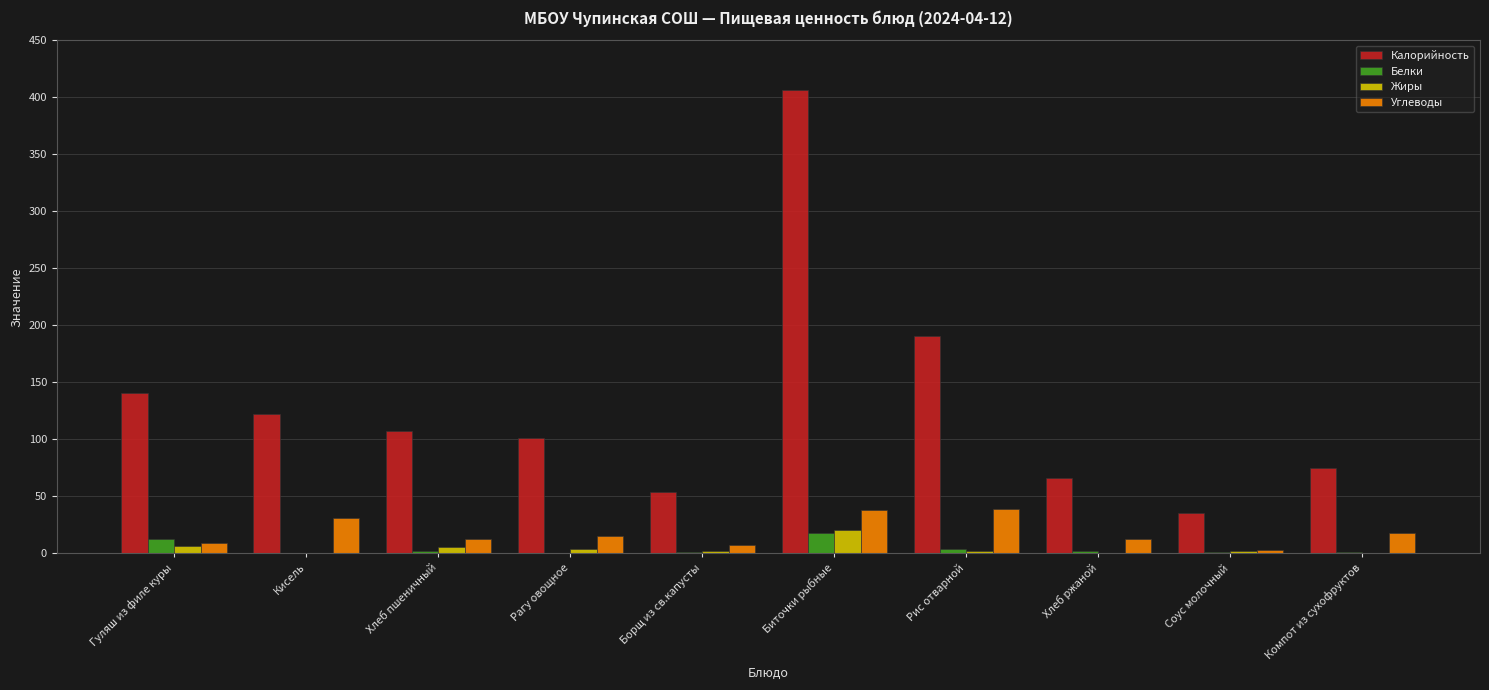

What is the total value across all series at Кисель?

152.6